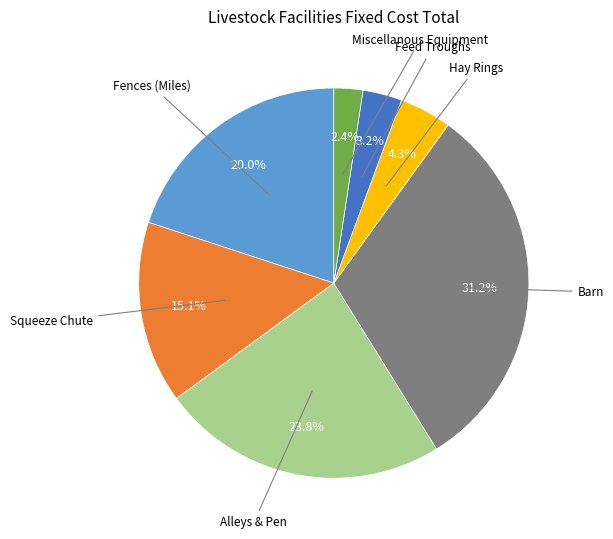

Is there any slice that represents more than half of the pie?

No